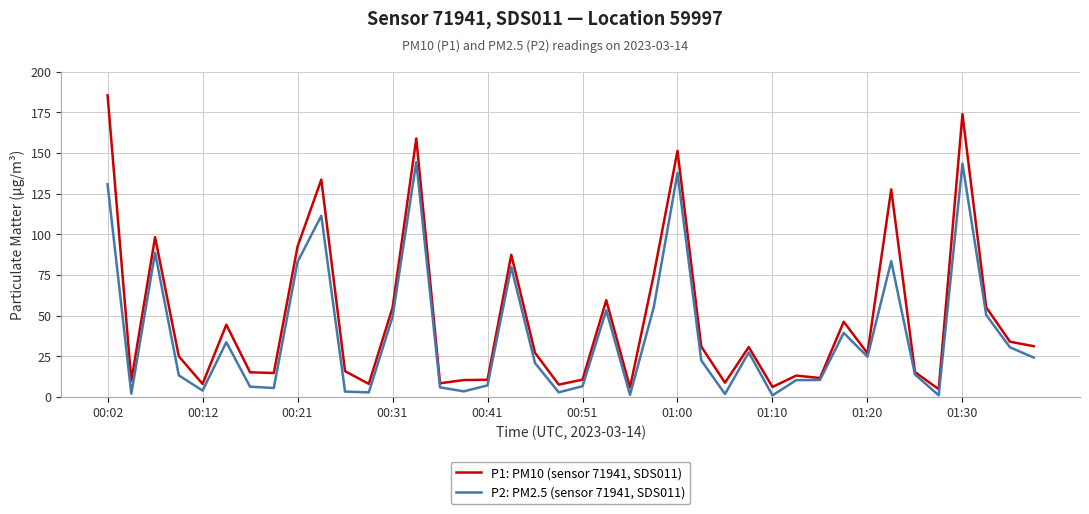

Which series has the largest range (max minus min)?

P1: PM10 (sensor 71941, SDS011)